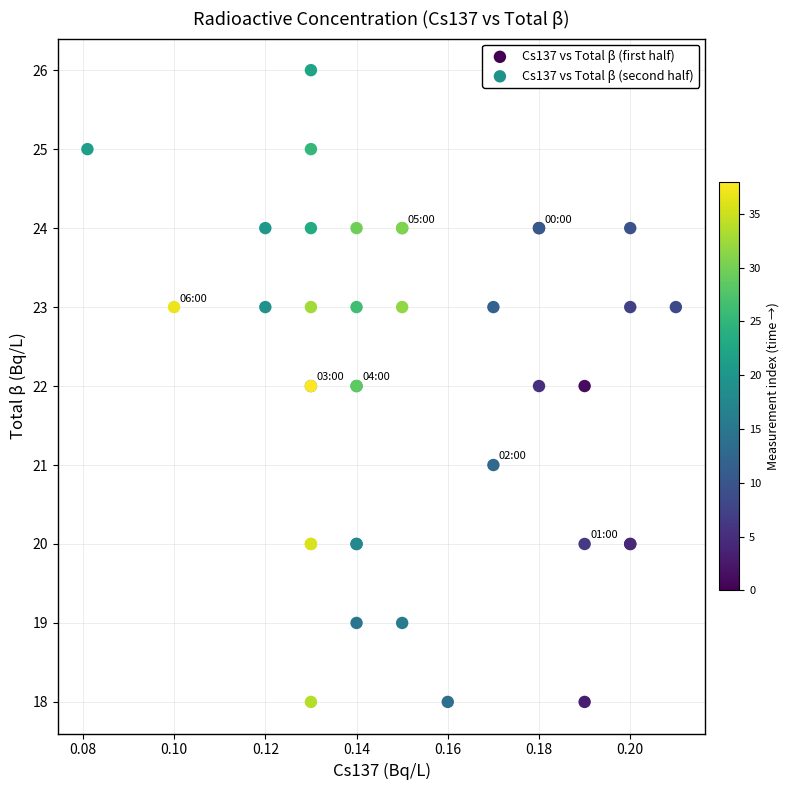

Which series has the largest Y range (max minus min)?

Cs137 vs Total β (second half)